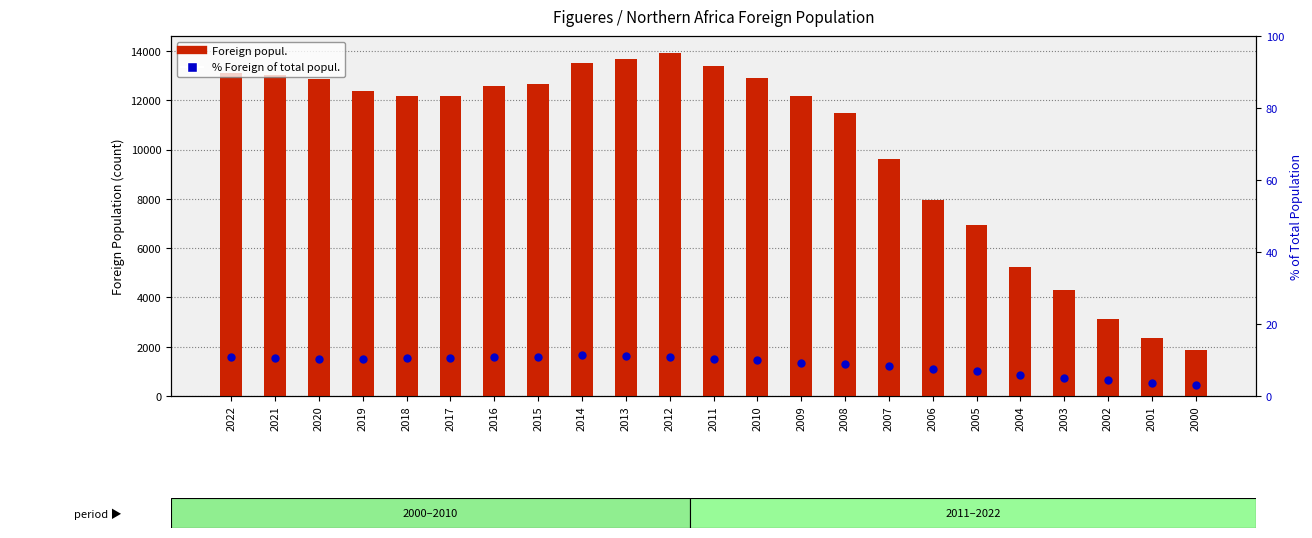

Is the value of Foreign popul. at 2022 greater than the value of % Foreign of total popul. at 2005?

Yes